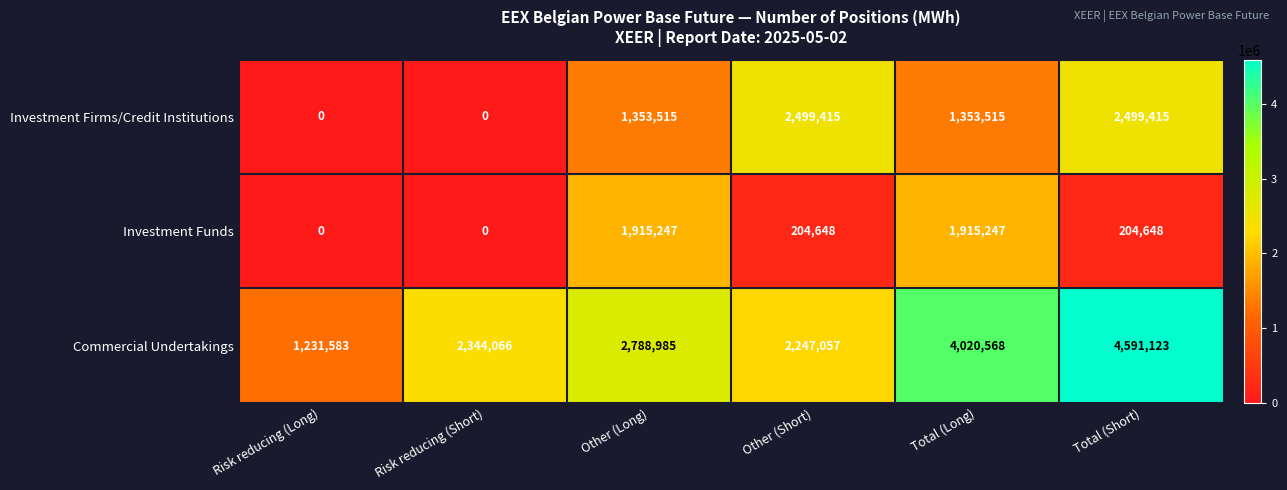

The Investment Firms/Credit Institutions series shows 1353515 at Total (Long). True or false?

True